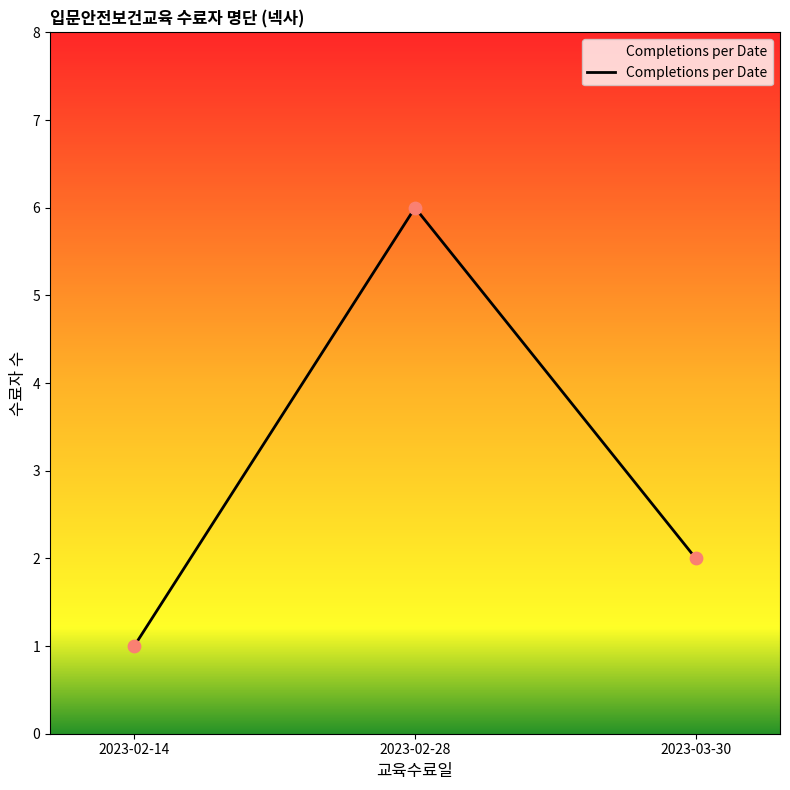

Which has a higher value, 2023-02-28 or 2023-03-30?

2023-02-28